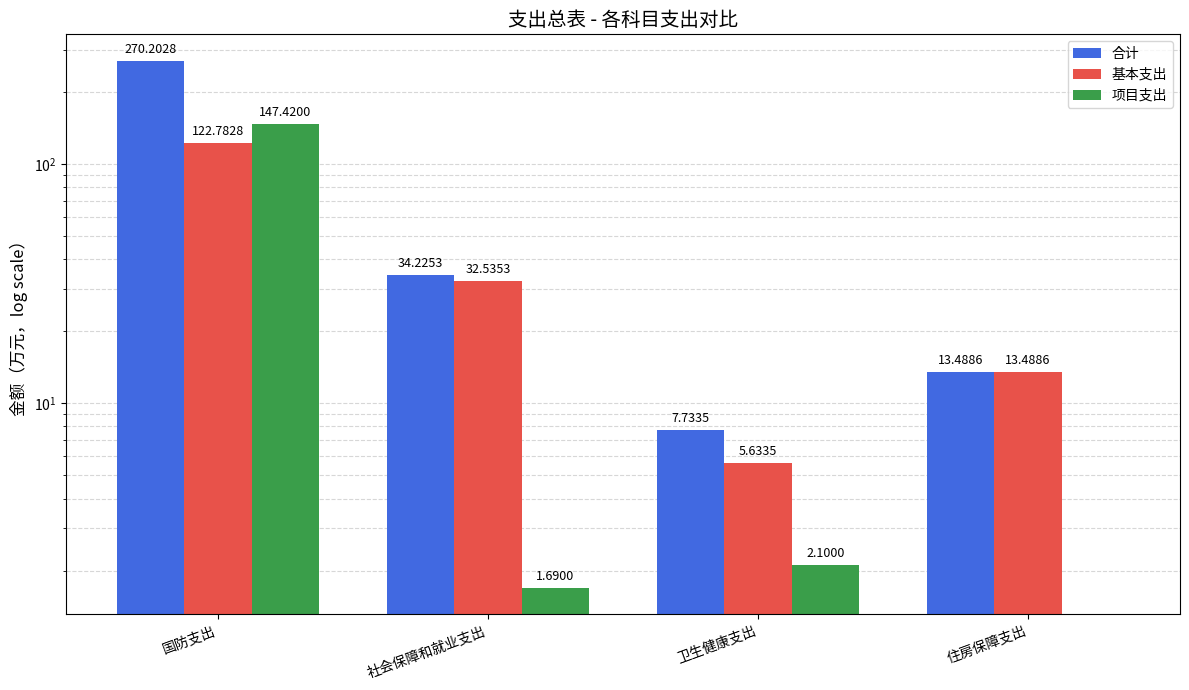

At 卫生健康支出, list the series in order from smallest to largest.

项目支出, 基本支出, 合计